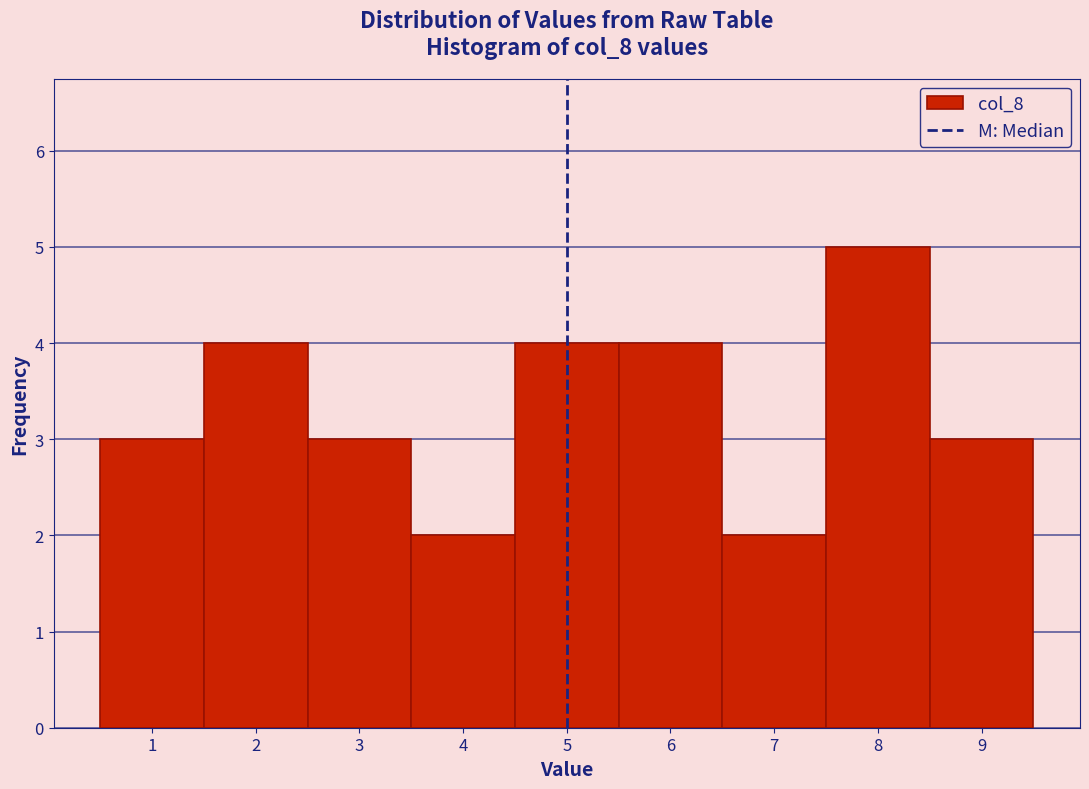

How tall is the bar that spans 2.5 to 3.5 on the x-axis? The values are not printed on the chart, so give them approximately, as read against the axis.

3